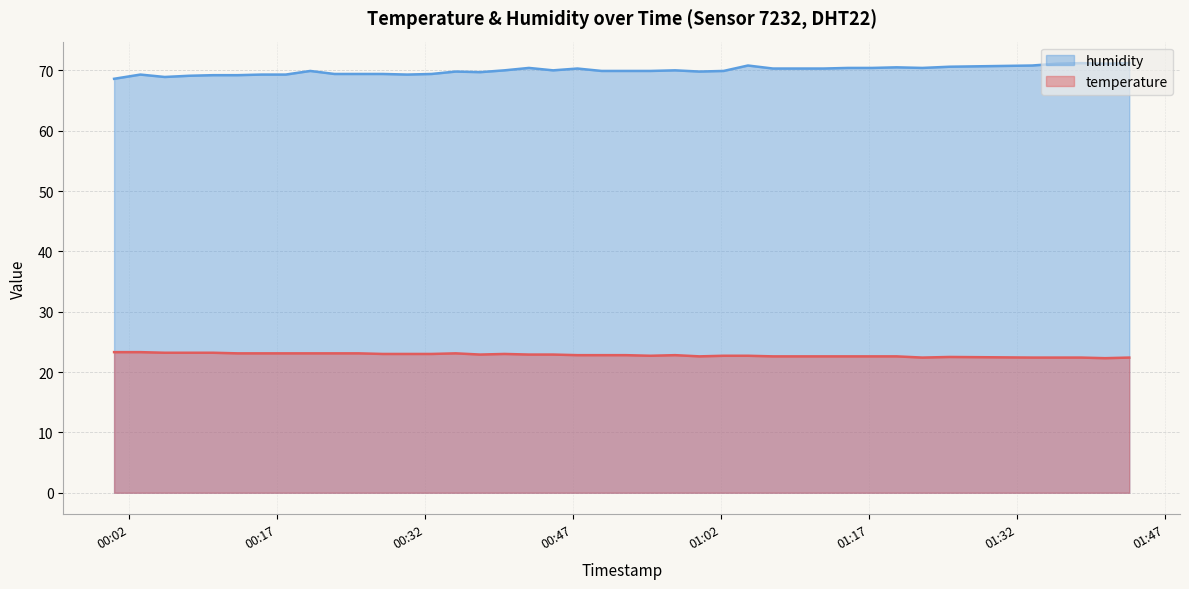

Reading right to left, what are all the values shown in this chart?

temperature: 2023-07-20T01:43:24=22.4	2023-07-20T01:40:57=22.3	2023-07-20T01:38:30=22.4	2023-07-20T01:36:03=22.4	2023-07-20T01:33:34=22.4	2023-07-20T01:25:11=22.5	2023-07-20T01:22:26=22.4	2023-07-20T01:19:49=22.6	2023-07-20T01:17:20=22.6	2023-07-20T01:14:53=22.6	2023-07-20T01:12:25=22.6	2023-07-20T01:09:52=22.6	2023-07-20T01:07:17=22.6	2023-07-20T01:04:45=22.7	2023-07-20T01:02:17=22.7	2023-07-20T00:59:50=22.6	2023-07-20T00:57:22=22.8	2023-07-20T00:54:52=22.7	2023-07-20T00:52:23=22.8	2023-07-20T00:49:55=22.8	2023-07-20T00:47:28=22.8	2023-07-20T00:45:00=22.9	2023-07-20T00:42:33=22.9	2023-07-20T00:40:04=23.0	2023-07-20T00:37:36=22.9	2023-07-20T00:35:08=23.1	2023-07-20T00:32:41=23.0	2023-07-20T00:30:13=23.0	2023-07-20T00:27:44=23.0	2023-07-20T00:25:17=23.1	2023-07-20T00:22:50=23.1	2023-07-20T00:20:23=23.1	2023-07-20T00:17:54=23.1	2023-07-20T00:15:27=23.1	2023-07-20T00:13:00=23.1	2023-07-20T00:10:32=23.2	2023-07-20T00:08:05=23.2	2023-07-20T00:05:38=23.2	2023-07-20T00:03:10=23.3	2023-07-20T00:00:30=23.3
humidity: 2023-07-20T01:43:24=71.2	2023-07-20T01:40:57=71.1	2023-07-20T01:38:30=71.2	2023-07-20T01:36:03=71.1	2023-07-20T01:33:34=70.8	2023-07-20T01:25:11=70.6	2023-07-20T01:22:26=70.4	2023-07-20T01:19:49=70.5	2023-07-20T01:17:20=70.4	2023-07-20T01:14:53=70.4	2023-07-20T01:12:25=70.3	2023-07-20T01:09:52=70.3	2023-07-20T01:07:17=70.3	2023-07-20T01:04:45=70.8	2023-07-20T01:02:17=69.9	2023-07-20T00:59:50=69.8	2023-07-20T00:57:22=70.0	2023-07-20T00:54:52=69.9	2023-07-20T00:52:23=69.9	2023-07-20T00:49:55=69.9	2023-07-20T00:47:28=70.3	2023-07-20T00:45:00=70.0	2023-07-20T00:42:33=70.4	2023-07-20T00:40:04=70.0	2023-07-20T00:37:36=69.7	2023-07-20T00:35:08=69.8	2023-07-20T00:32:41=69.4	2023-07-20T00:30:13=69.3	2023-07-20T00:27:44=69.4	2023-07-20T00:25:17=69.4	2023-07-20T00:22:50=69.4	2023-07-20T00:20:23=69.9	2023-07-20T00:17:54=69.3	2023-07-20T00:15:27=69.3	2023-07-20T00:13:00=69.2	2023-07-20T00:10:32=69.2	2023-07-20T00:08:05=69.1	2023-07-20T00:05:38=68.9	2023-07-20T00:03:10=69.3	2023-07-20T00:00:30=68.6